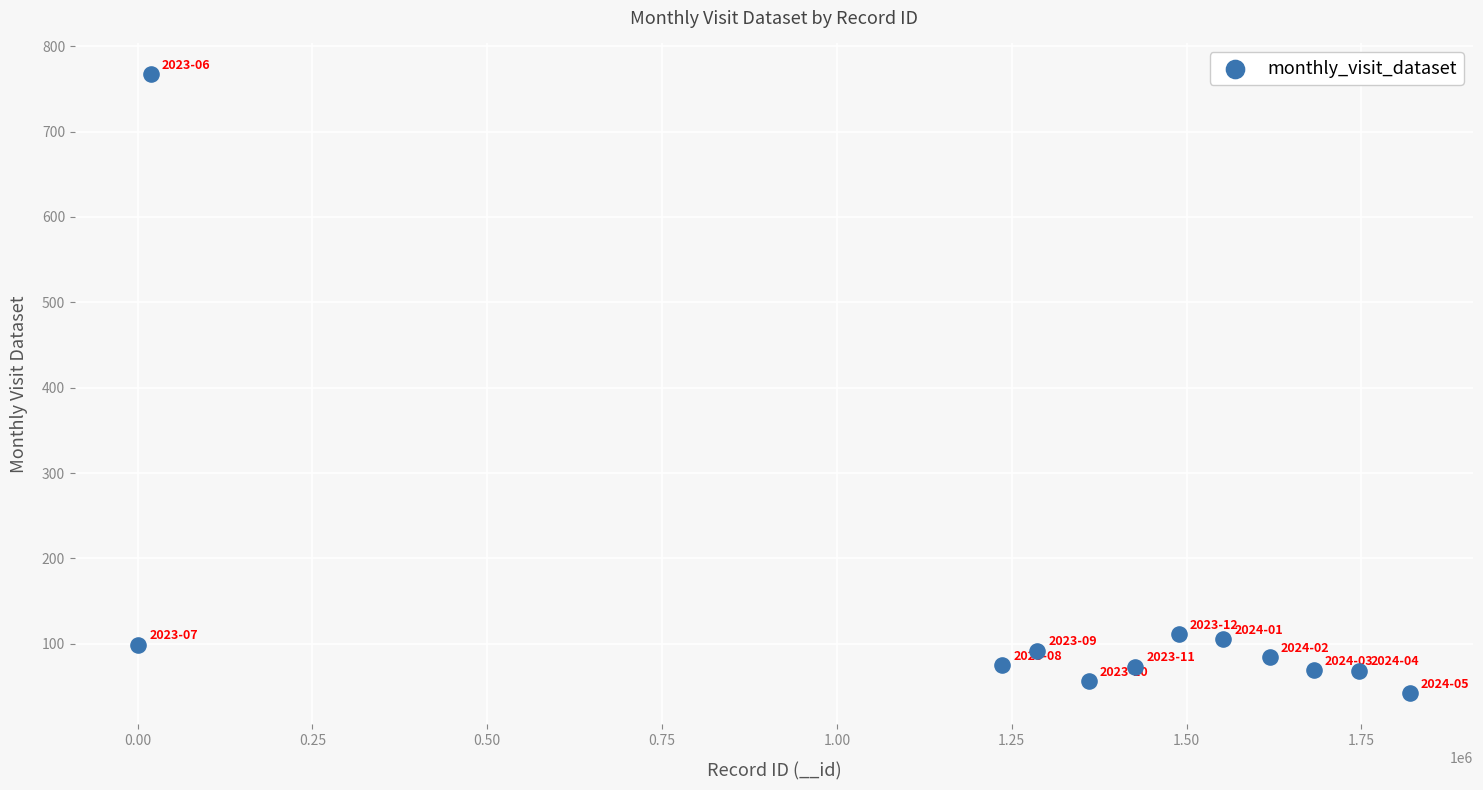

What is the range of X values (max minus min)?

1817589